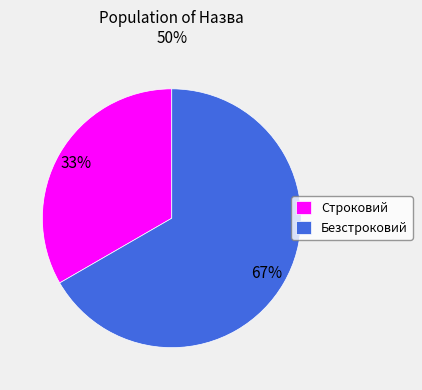

Does Безстроковий represent more than half of the total?

Yes